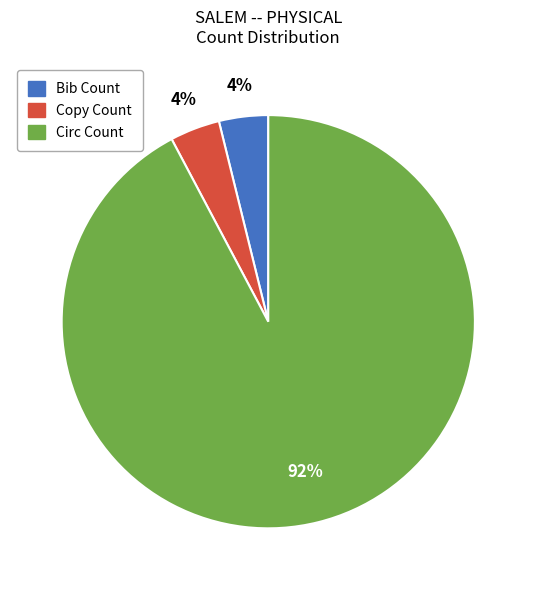

Do Copy Count and Circ Count together represent more than half of the pie?

Yes